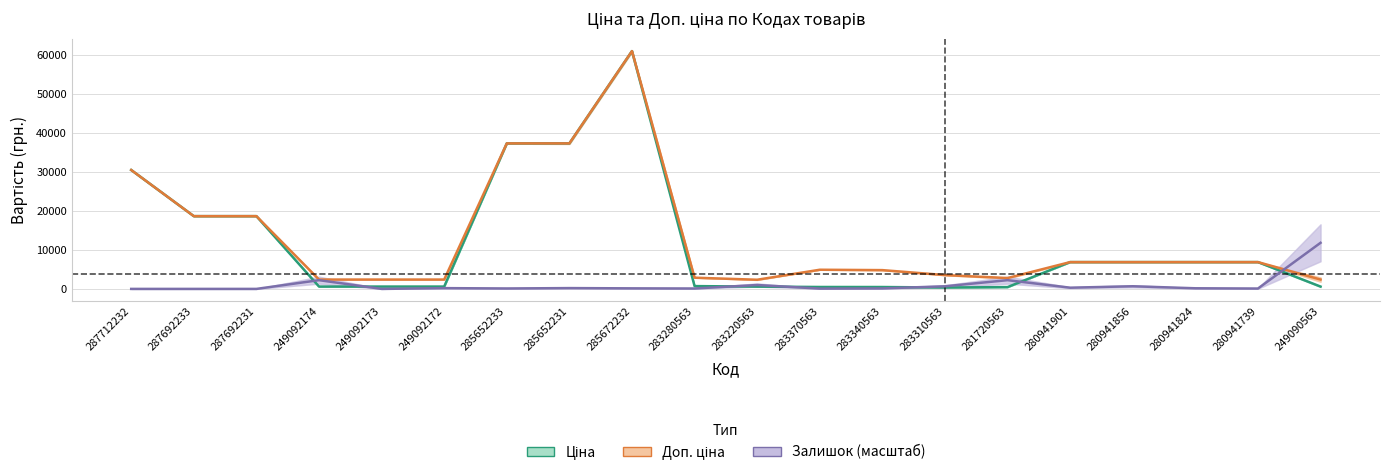

At which category is the sum across all series the highest?

285672232